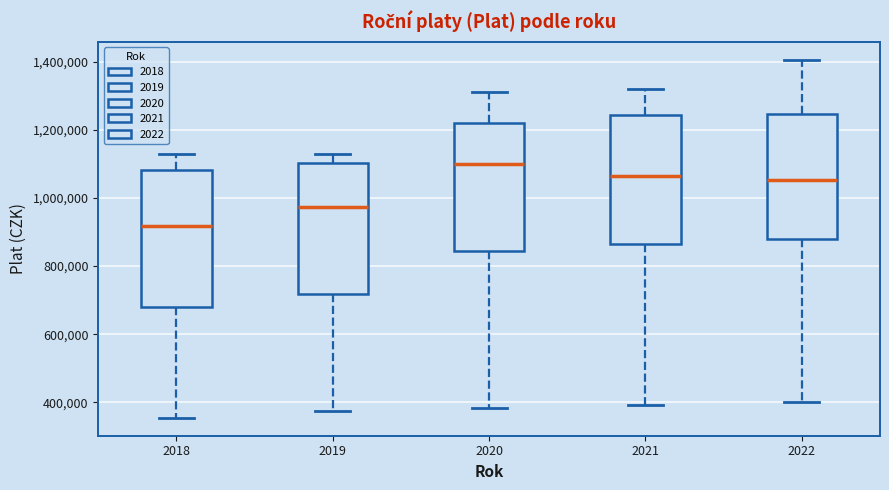

Where does the upper whisker of the box at x = 2020 end on the y-axis? The values are not printed on the chart, so give them approximately, as read against the axis.

1320000